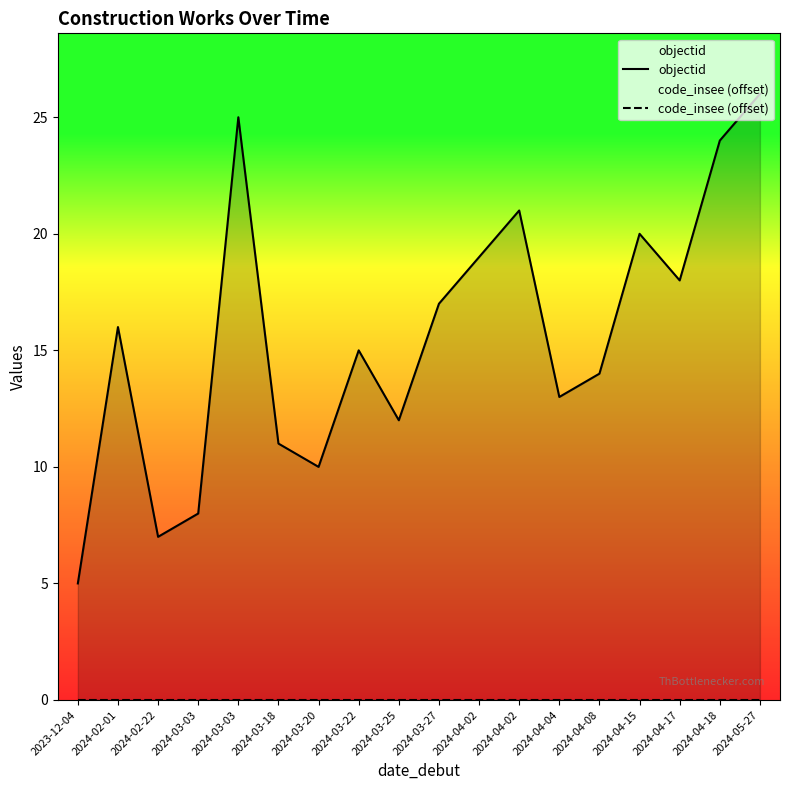

What is the total value across all series at 2024-03-03?

8